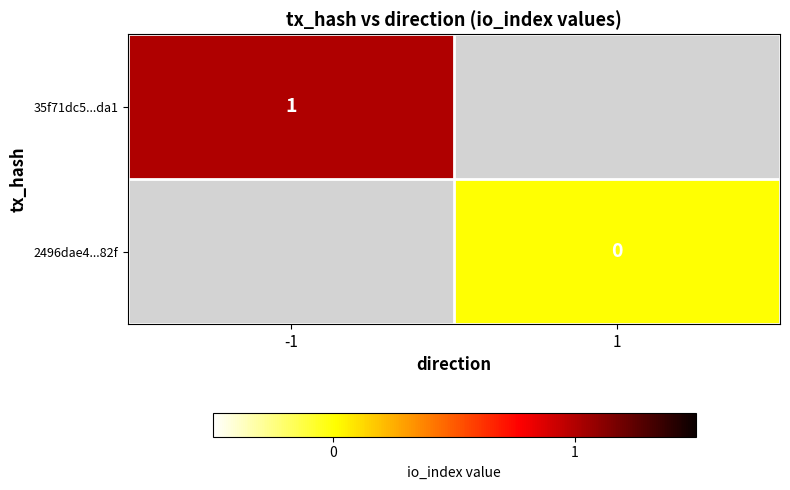

The 35f71dc5...da1 series shows 1 at -1. True or false?

True